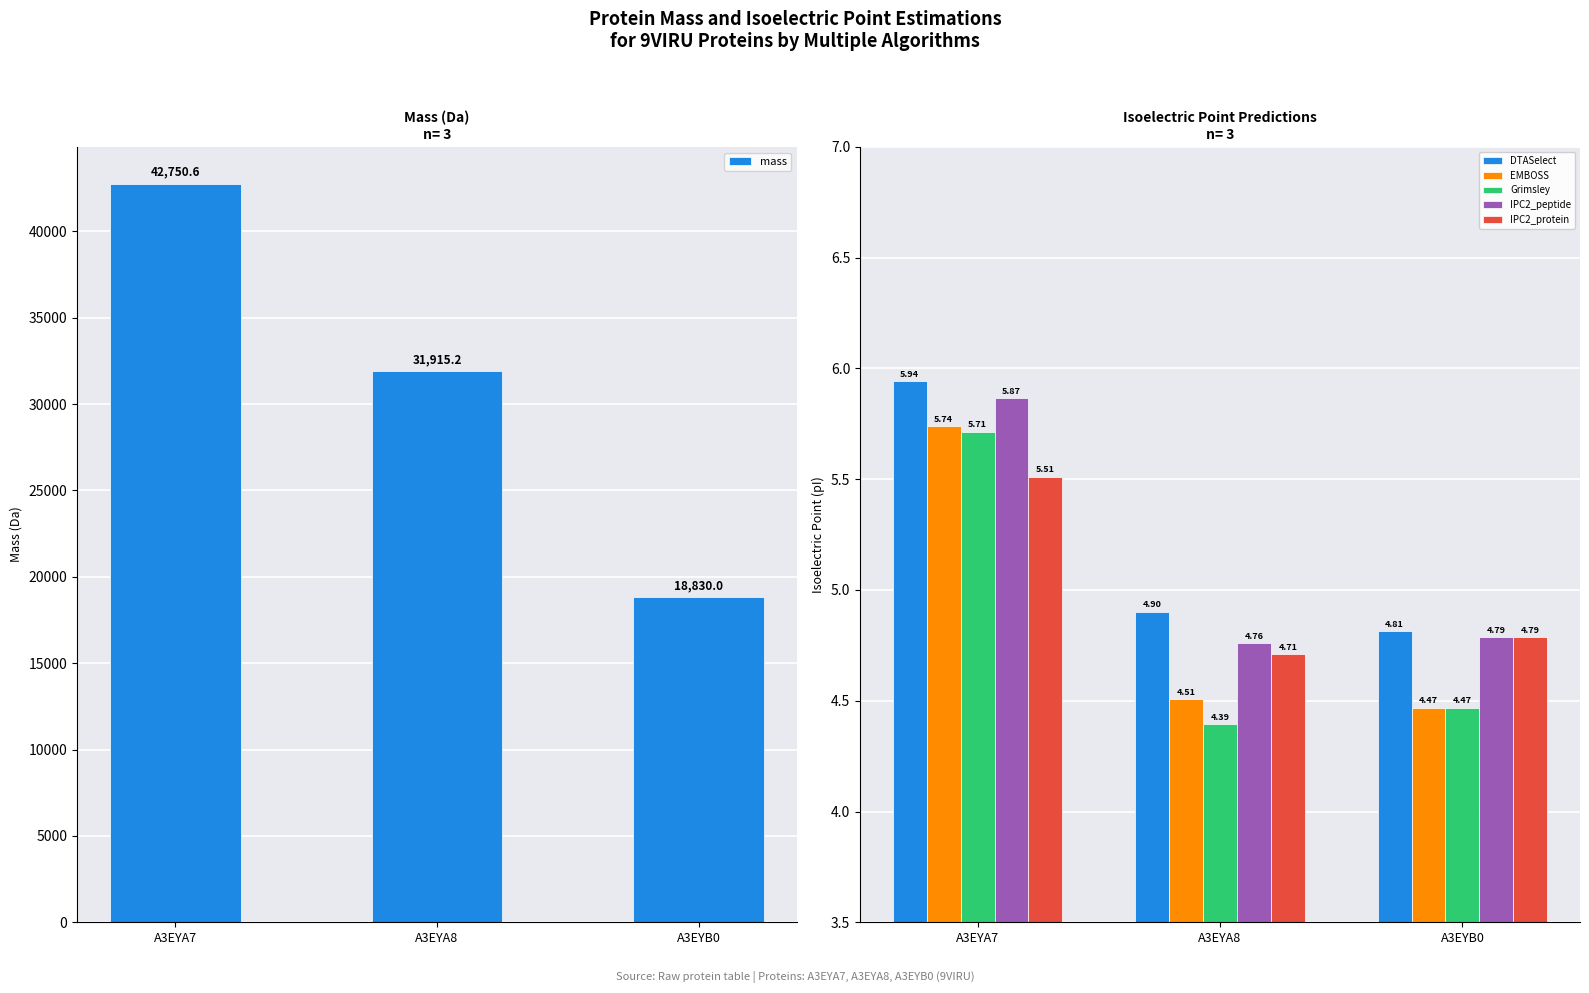

The value of Grimsley at A3EYA8 is 6.0. True or false?

False